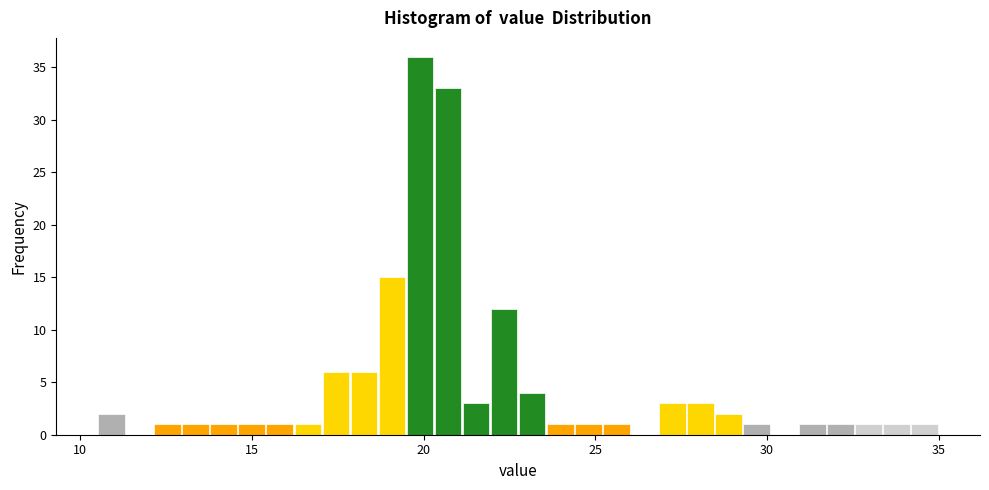

Around what value on the x-axis is the tallest bar? Give the approximate position of its centre, as read against the axis.

20.0